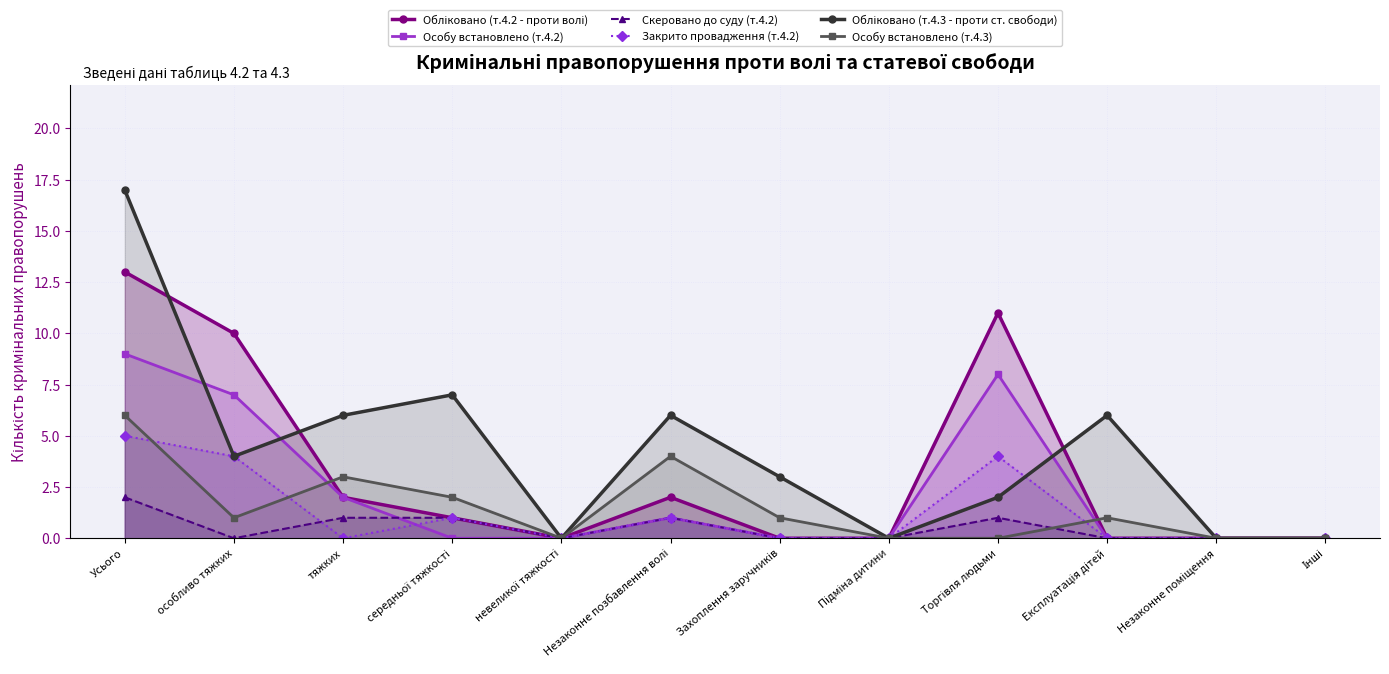

Reading left to right, what are all the values shown in this chart?

Обліковано (т.4.2 - проти волі): Усього=13	особливо тяжких=10	тяжких=2	середньої тяжкості=1	невеликої тяжкості=0	Незаконне позбавлення волі=2	Захоплення заручників=0	Підміна дитини=0	Торгівля людьми=11	Експлуатація дітей=0	Незаконне поміщення=0	Інші=0
Особу встановлено (т.4.2): Усього=9	особливо тяжких=7	тяжких=2	середньої тяжкості=0	невеликої тяжкості=0	Незаконне позбавлення волі=1	Захоплення заручників=0	Підміна дитини=0	Торгівля людьми=8	Експлуатація дітей=0	Незаконне поміщення=0	Інші=0
Скеровано до суду (т.4.2): Усього=2	особливо тяжких=0	тяжких=1	середньої тяжкості=1	невеликої тяжкості=0	Незаконне позбавлення волі=1	Захоплення заручників=0	Підміна дитини=0	Торгівля людьми=1	Експлуатація дітей=0	Незаконне поміщення=0	Інші=0
Закрито провадження (т.4.2): Усього=5	особливо тяжких=4	тяжких=0	середньої тяжкості=1	невеликої тяжкості=0	Незаконне позбавлення волі=1	Захоплення заручників=0	Підміна дитини=0	Торгівля людьми=4	Експлуатація дітей=0	Незаконне поміщення=0	Інші=0
Обліковано (т.4.3 - проти ст. свободи): Усього=17	особливо тяжких=4	тяжких=6	середньої тяжкості=7	невеликої тяжкості=0	Незаконне позбавлення волі=6	Захоплення заручників=3	Підміна дитини=0	Торгівля людьми=2	Експлуатація дітей=6	Незаконне поміщення=0	Інші=0
Особу встановлено (т.4.3): Усього=6	особливо тяжких=1	тяжких=3	середньої тяжкості=2	невеликої тяжкості=0	Незаконне позбавлення волі=4	Захоплення заручників=1	Підміна дитини=0	Торгівля людьми=0	Експлуатація дітей=1	Незаконне поміщення=0	Інші=0